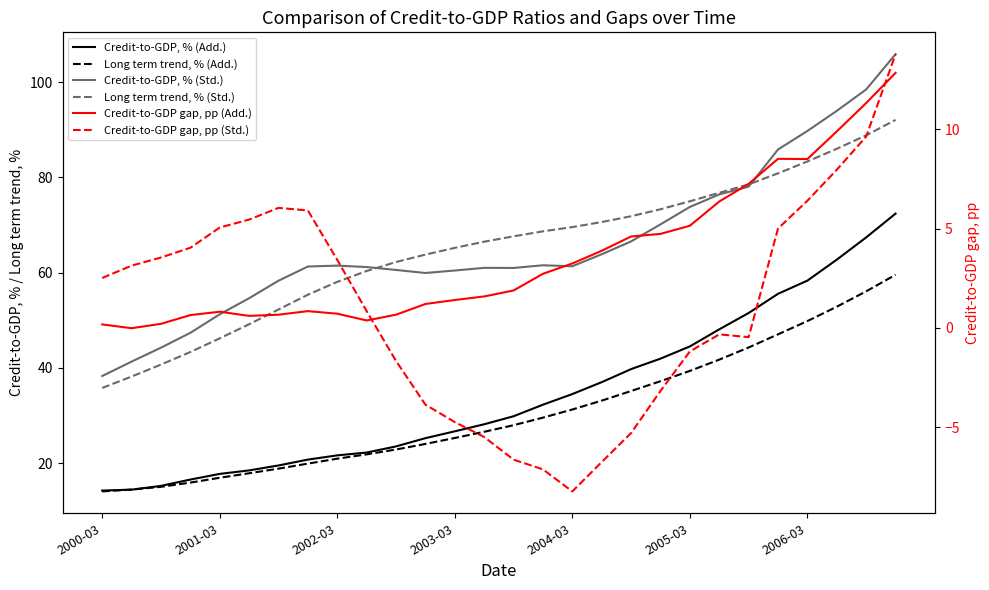

Read the Credit-to-GDP gap, pp (Std.) value at 2005-03.

-1.2